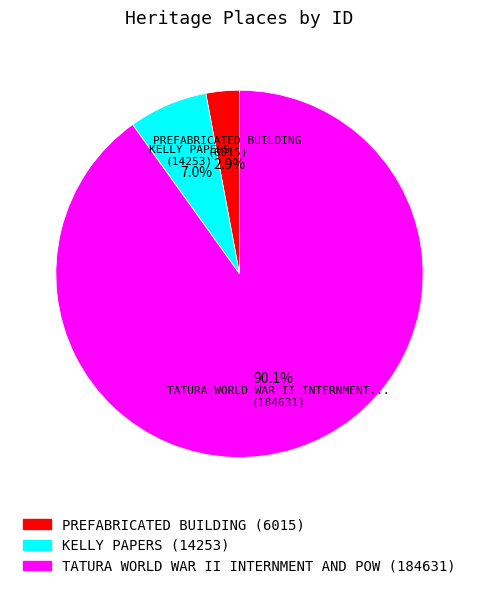

Does any single category account for the majority?

Yes